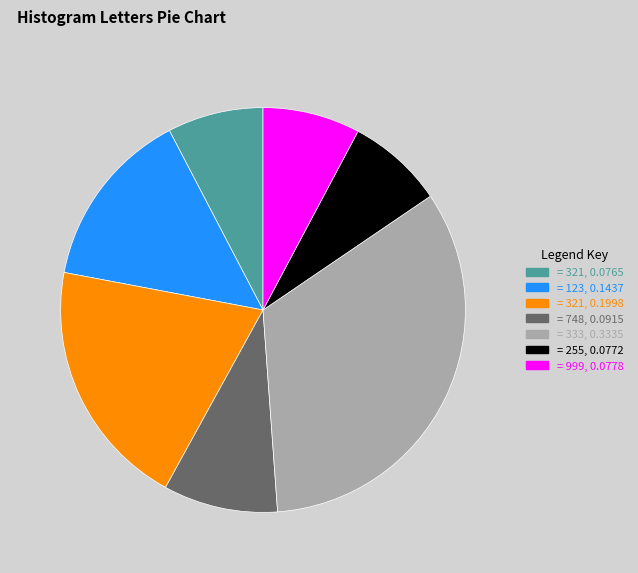

Is there any slice that represents more than half of the pie?

No